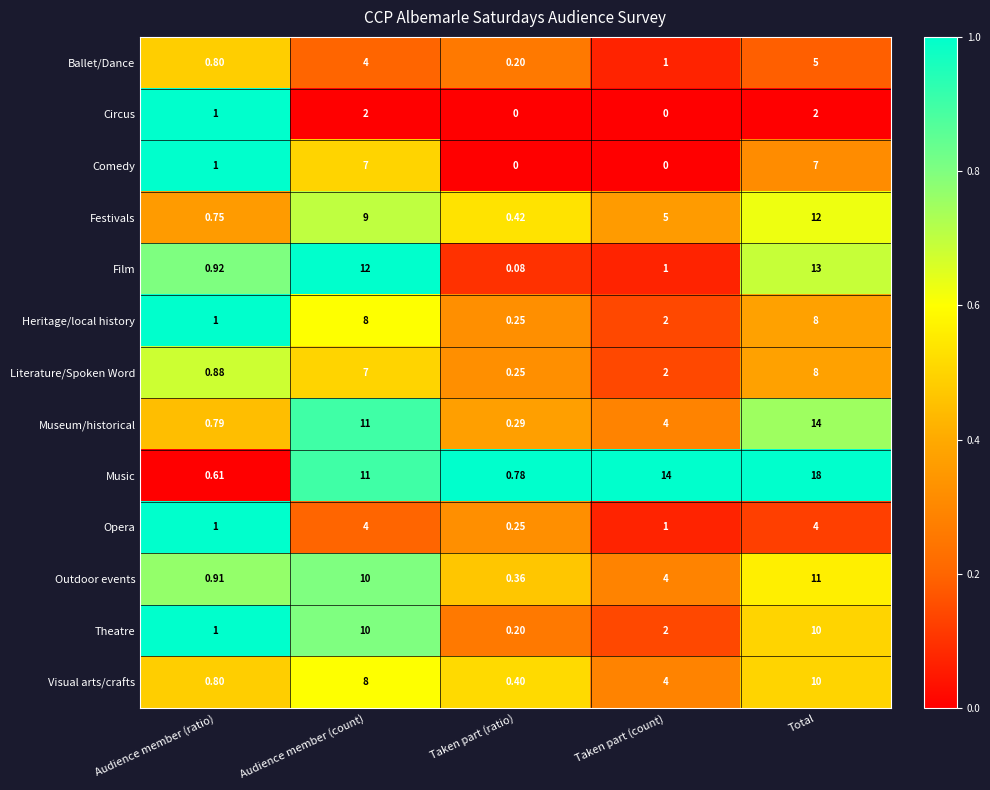

Which series changed the most between Audience member (count) and Total?

Music